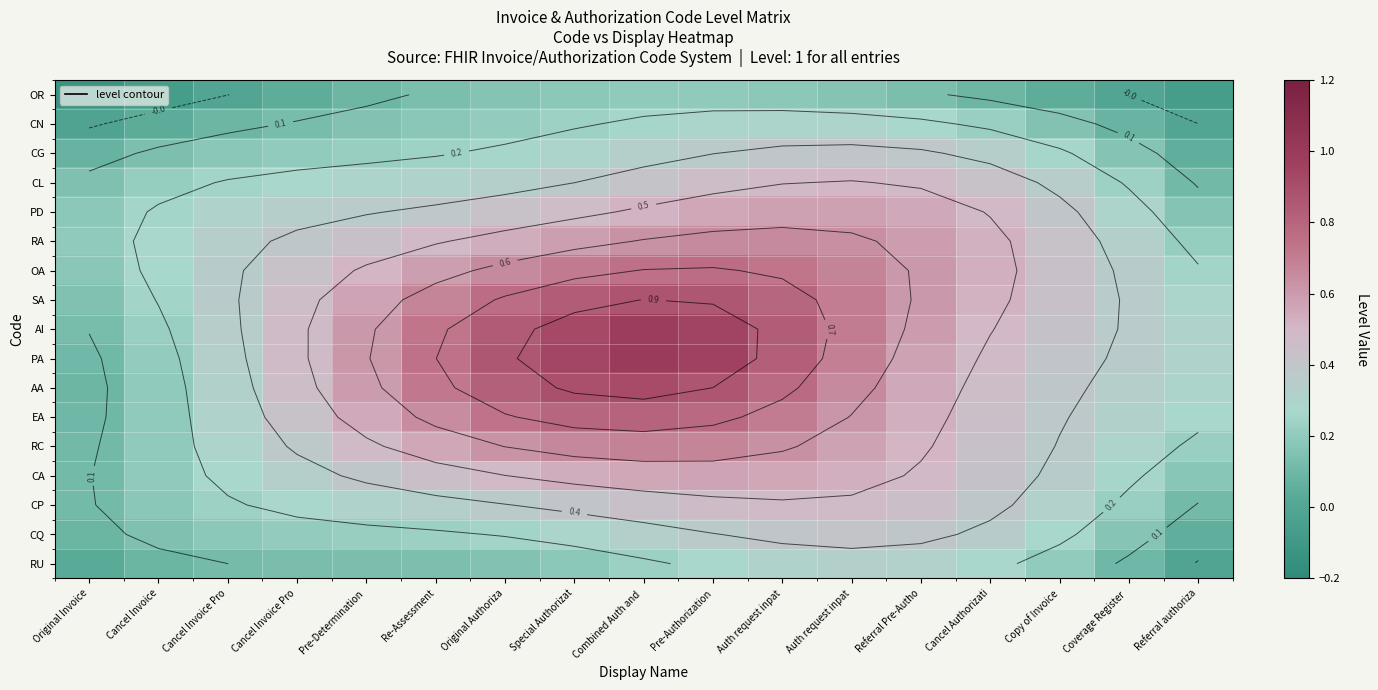

What is the difference between the maximum and minimum values in the RC series?

0.6